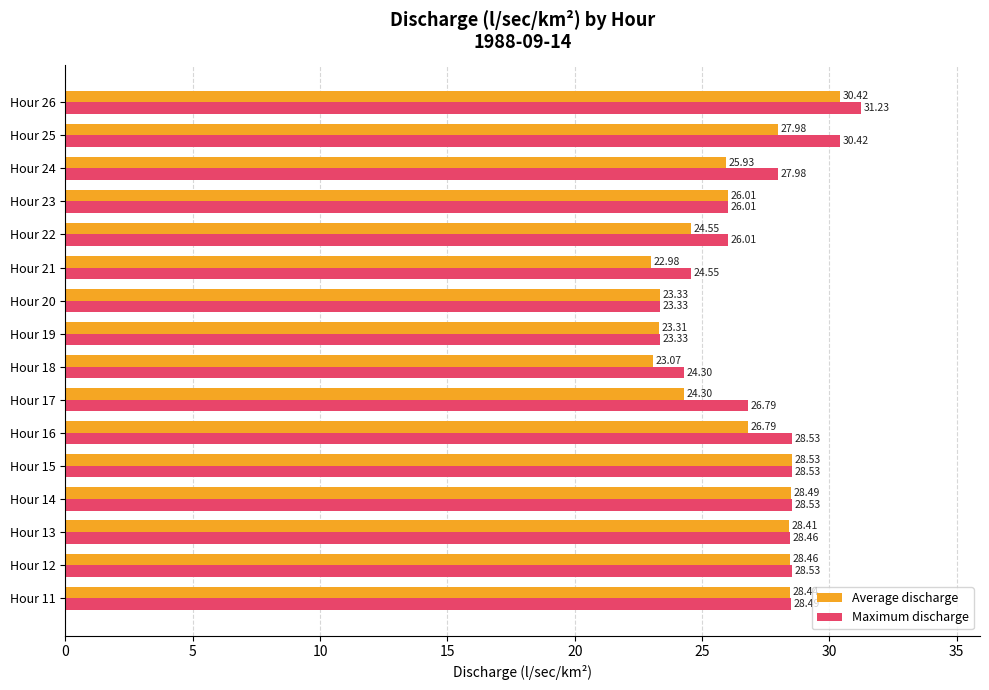

Which label corresponds to the largest value in the chart?

Hour 26